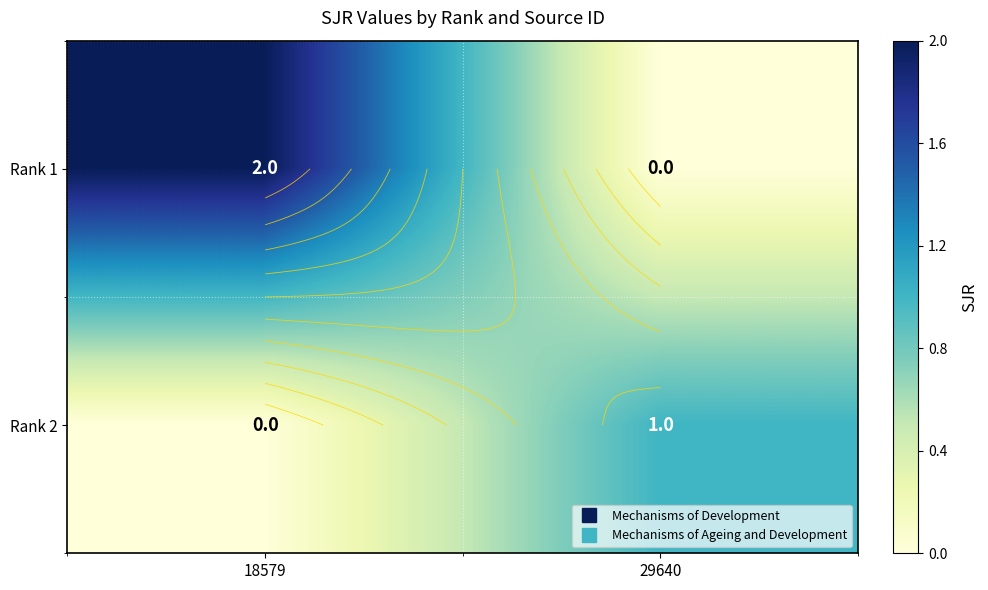

The Rank 2 series shows 0 at 18579. True or false?

False